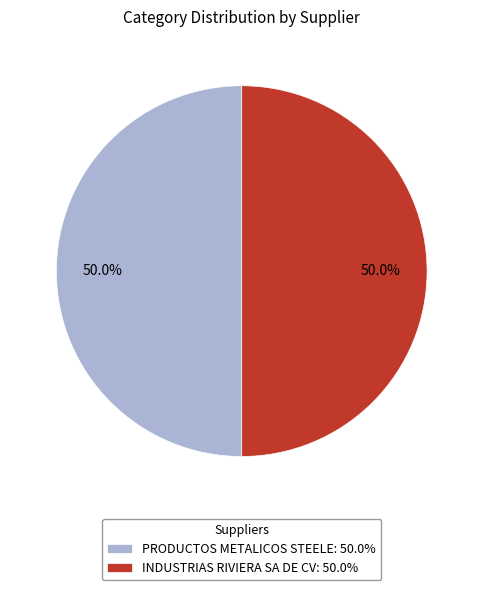

Do INDUSTRIAS RIVIERA SA DE CV: 50.0% and PRODUCTOS METALICOS STEELE: 50.0% together represent more than half of the pie?

Yes